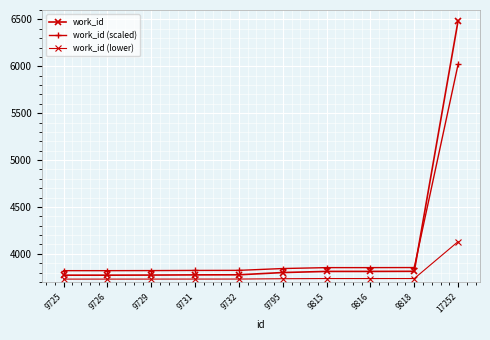

What is the total value across all series at 9726?

11322.0